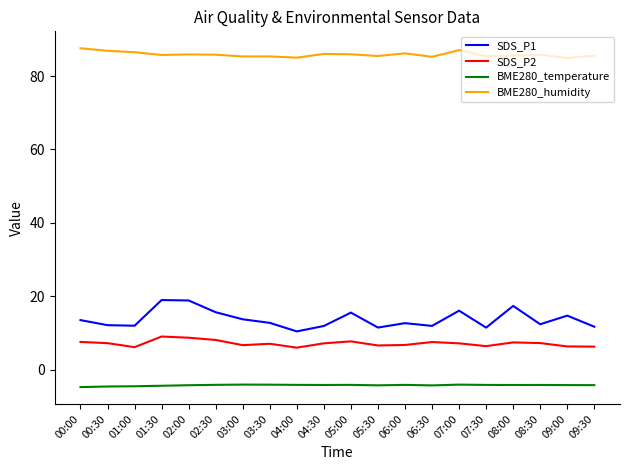

True or false: BME280_temperature and SDS_P2 intersect in this chart.

False